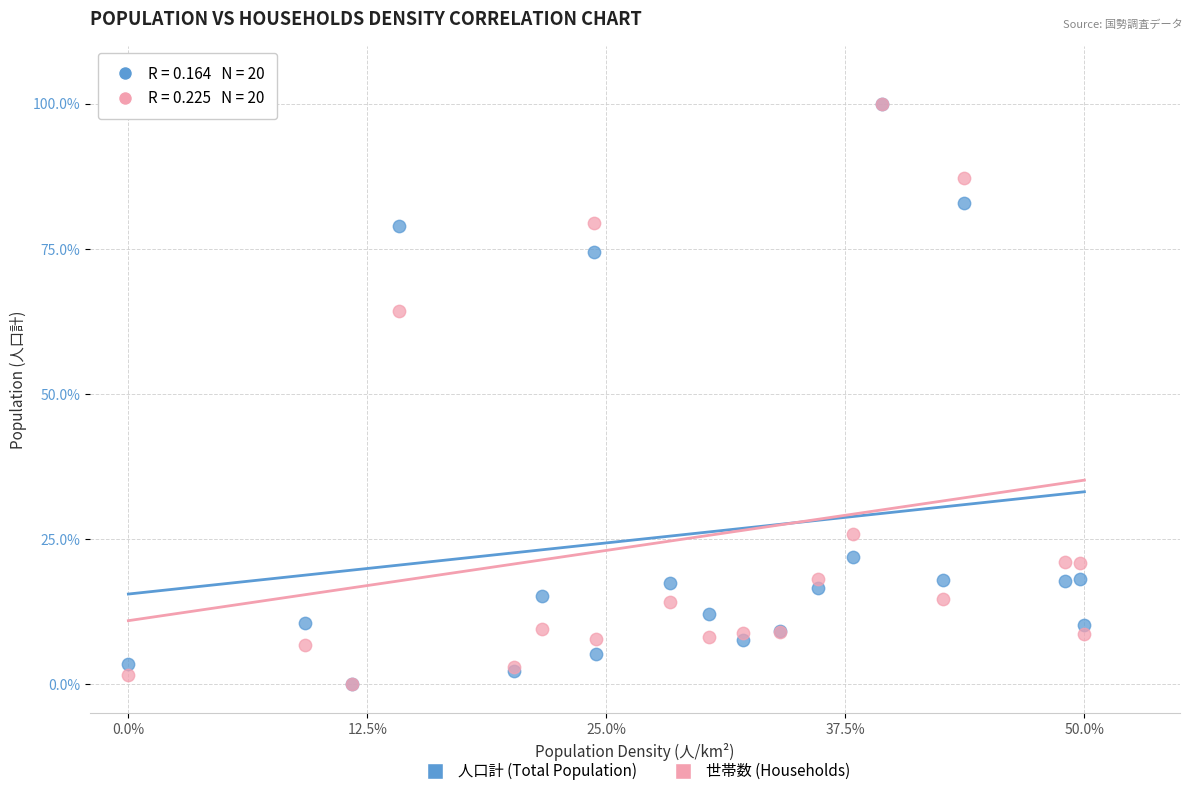

What are all the series names shown in the legend?

人口計 (Total Population), 世帯数 (Households)